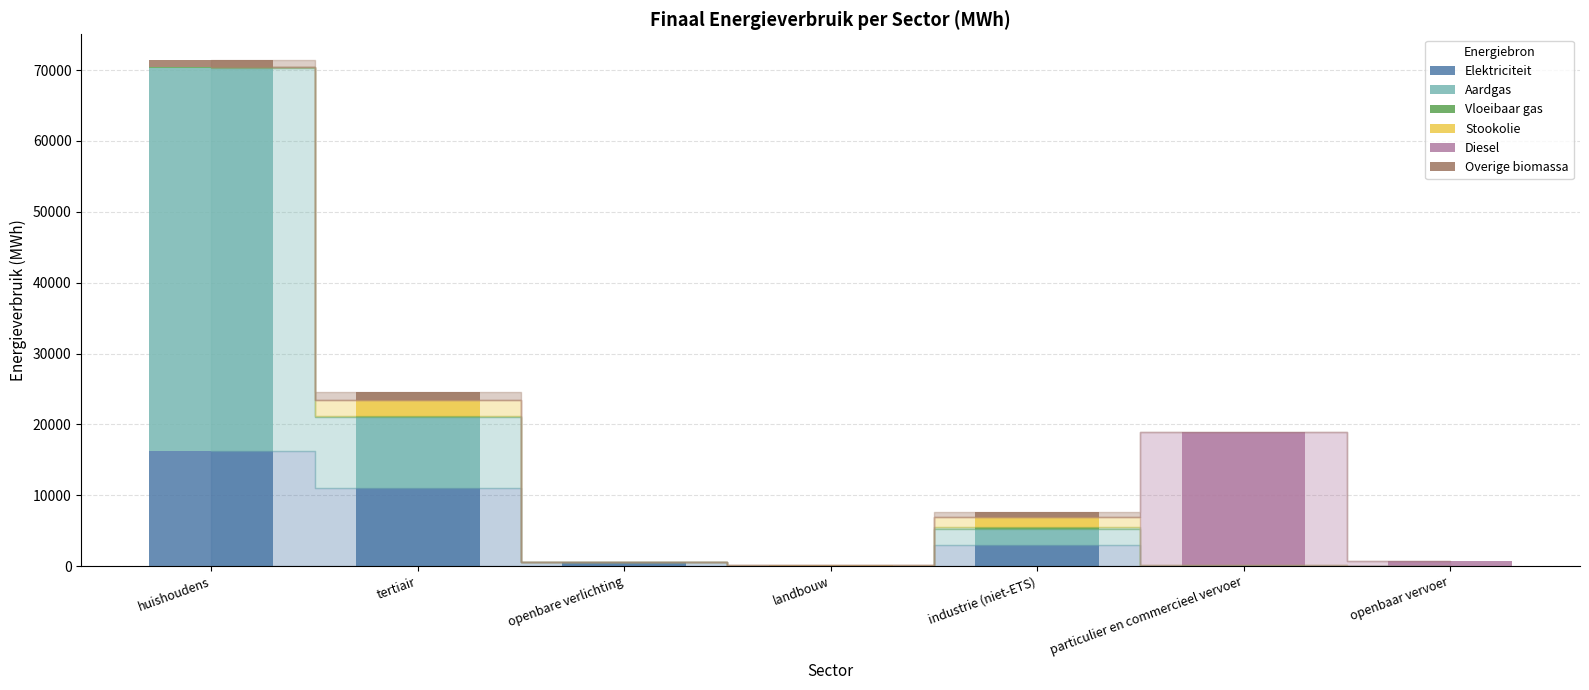

Are the bars horizontal?

No